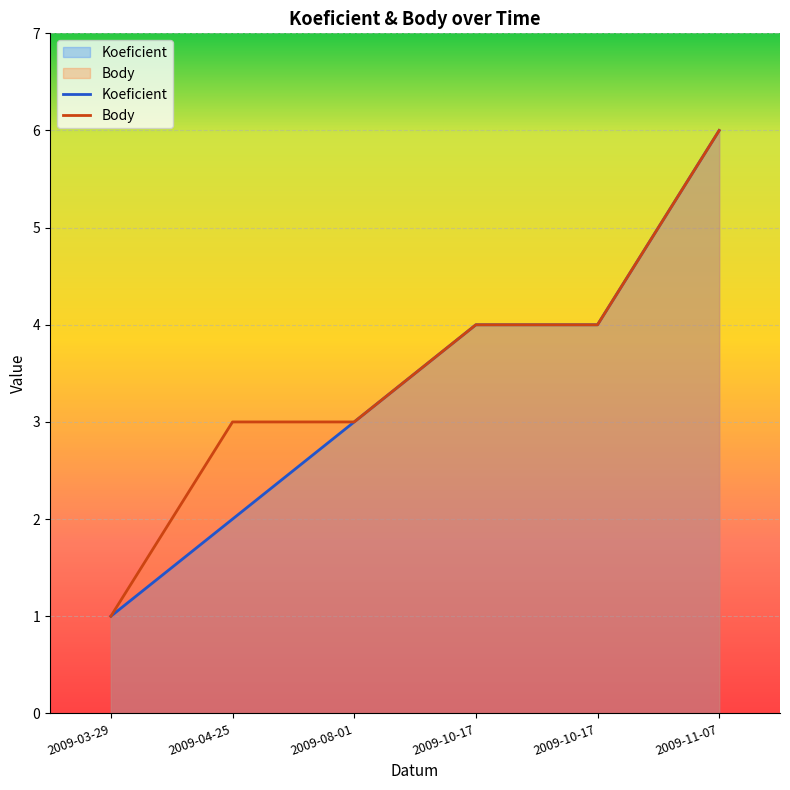

Which category has the lowest value across all series?

2009-03-29